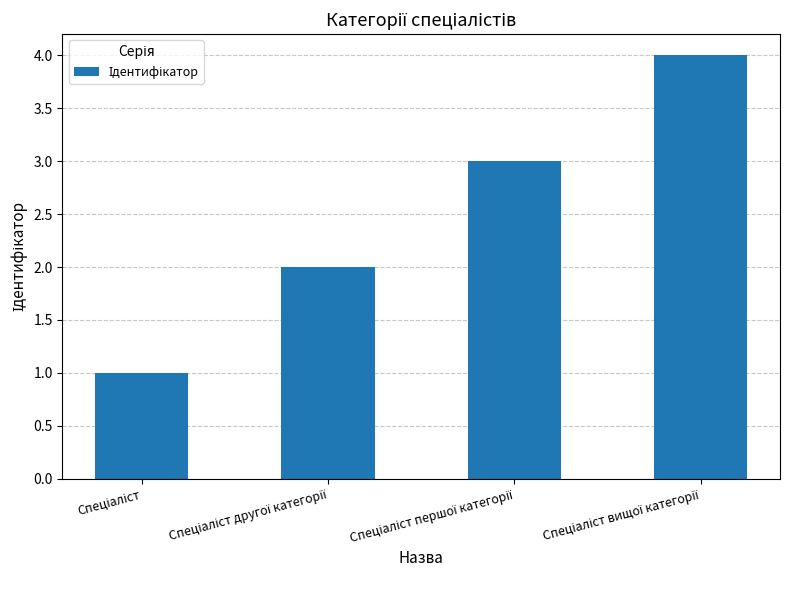

What is the maximum value shown in the chart?

4